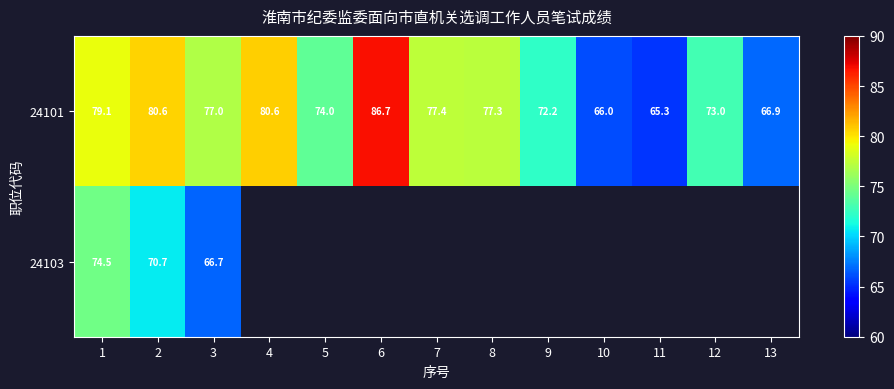

Where is 24101 nearest to the value 76?

3